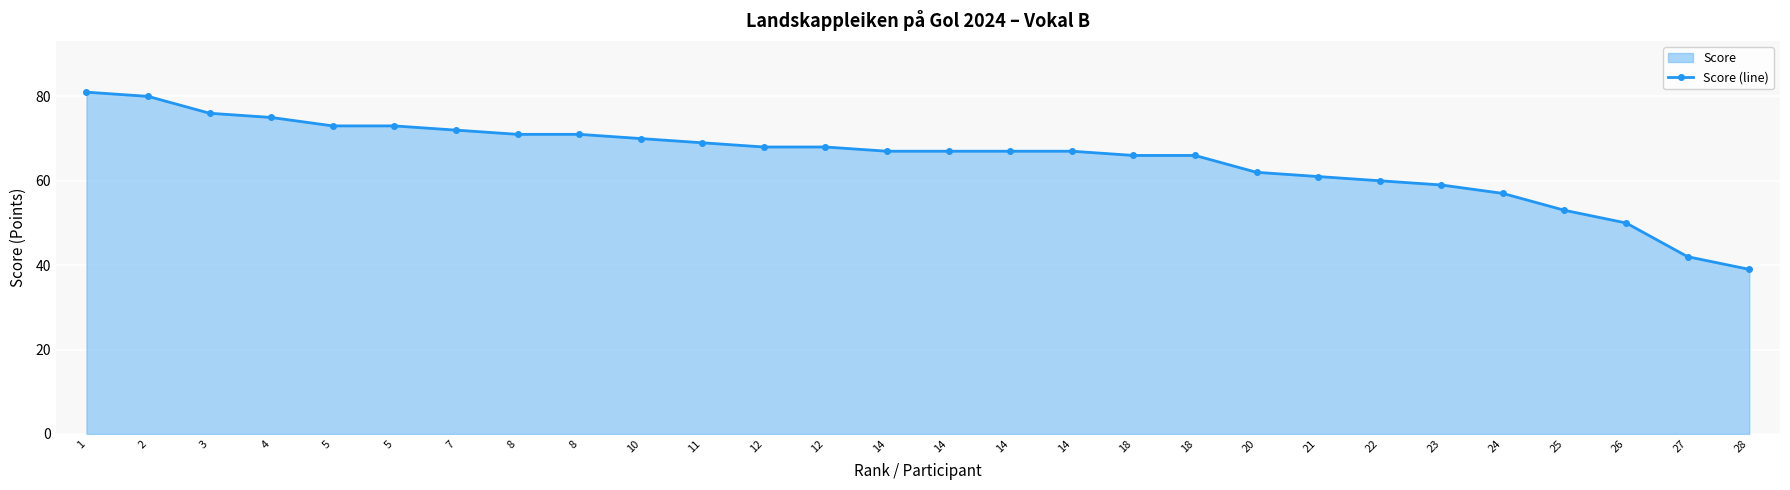

Approximately how many times larger is the value at 18 compared to 22?

1.1